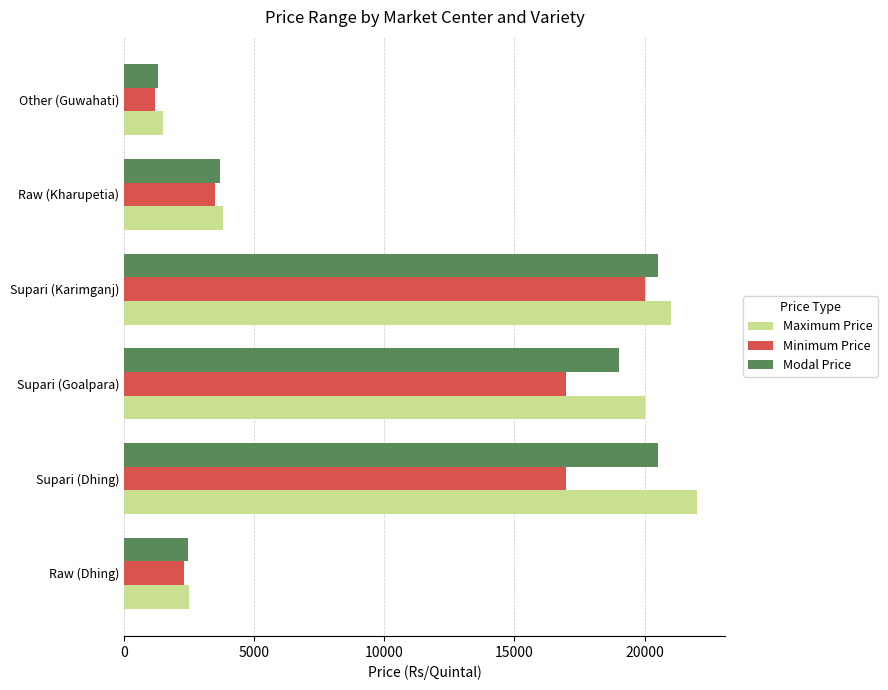

Is it true that Maximum Price equals 22000 at Supari (Dhing)?

True